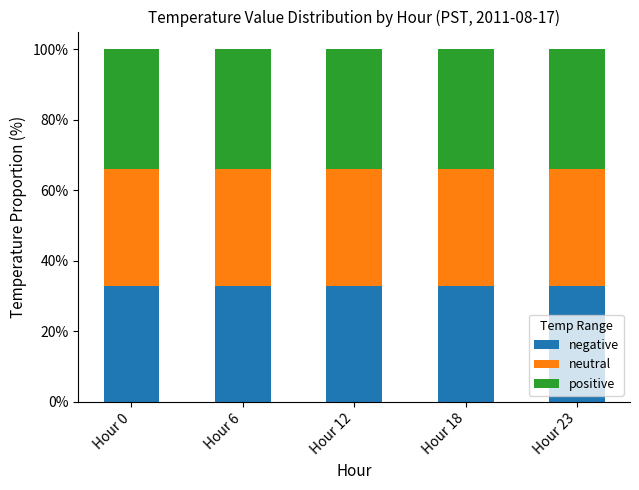

What is the average value of the negative series?

32.9